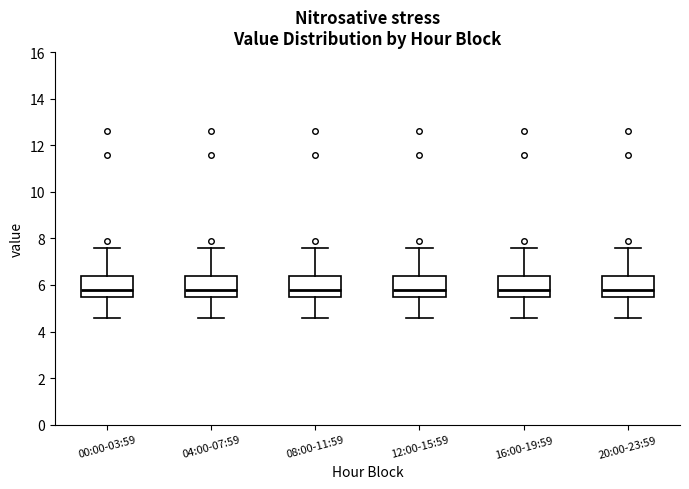

Where does the lower whisker of the box for 04:00-07:59 end on the y-axis? The values are not printed on the chart, so give them approximately, as read against the axis.

4.6